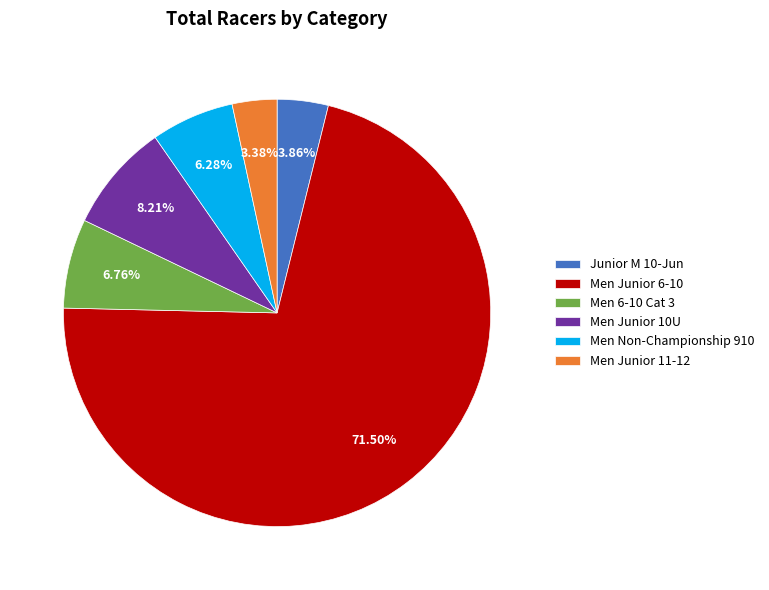

To the nearest percent, what percentage of the pie is Men Non-Championship 910?

6%